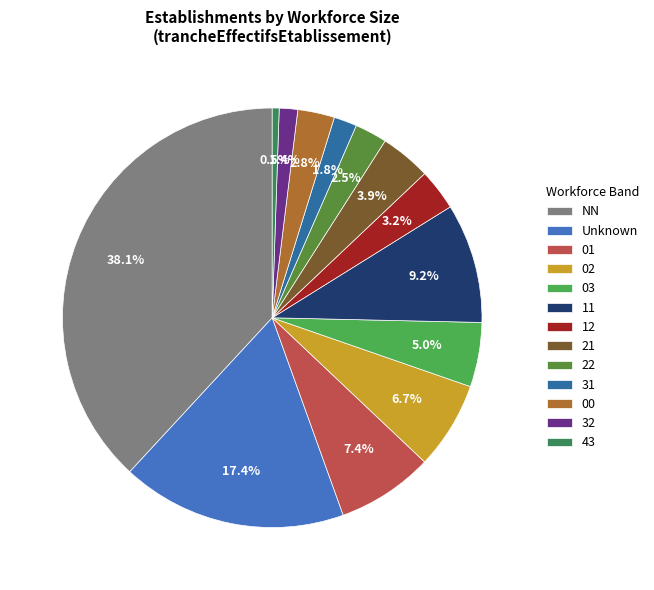

What is the change in value from 01 to 31?

-35